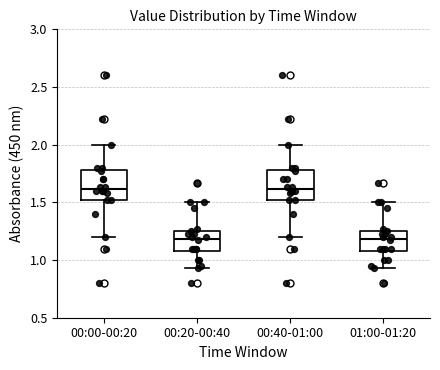

Reading left to right, transcribe this box plot: for each box, give where its median line is, the range the box spans, and where its two whiskers end, as read against the y-axis. The values are not printed on the chart, so give them approximately, as read against the axis.

00:00-00:20: median 1.60, box 1.50 to 1.80, whiskers 1.20 to 2.00
00:20-00:40: median 1.20, box 1.10 to 1.25, whiskers 0.95 to 1.50
00:40-01:00: median 1.60, box 1.50 to 1.80, whiskers 1.20 to 2.00
01:00-01:20: median 1.20, box 1.10 to 1.25, whiskers 0.95 to 1.50